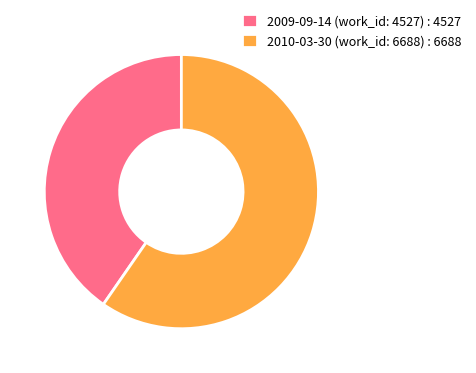

How many segments does this pie chart have?

2